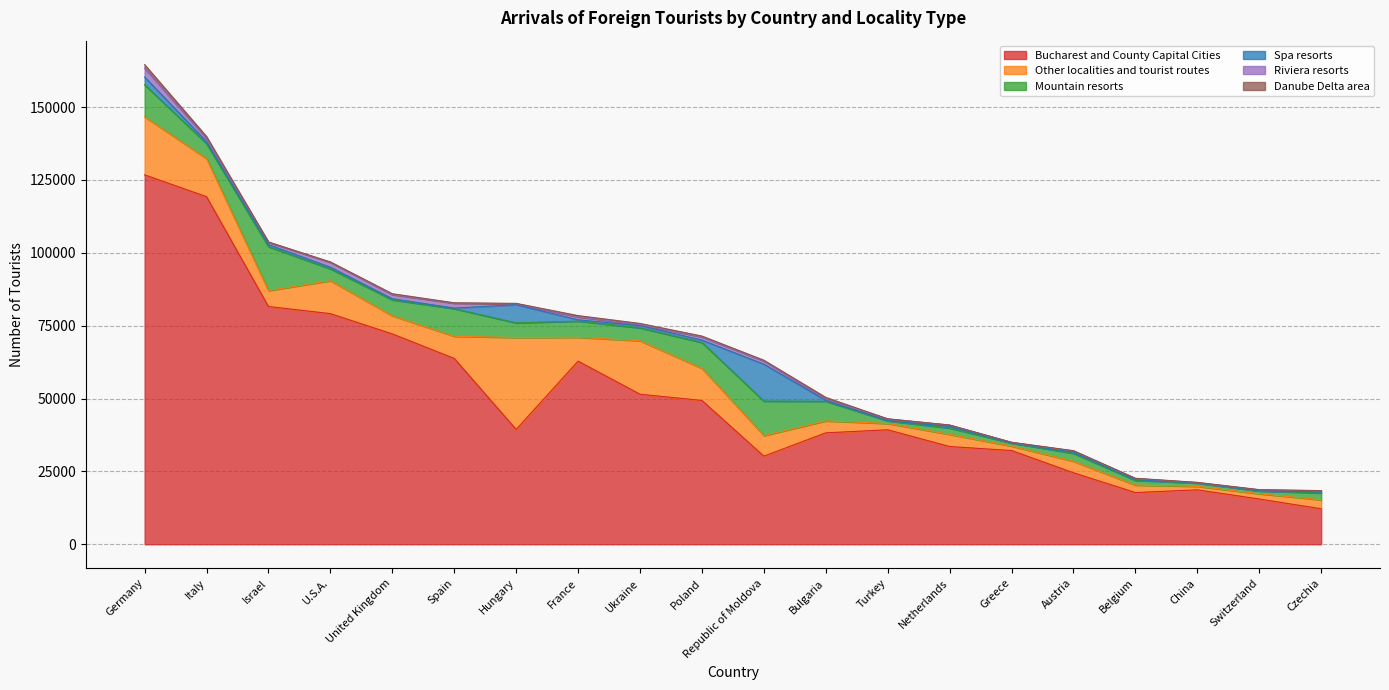

Reading right to left, what are all the values shown in this chart?

Bucharest and County Capital Cities: Czechia=12183	Switzerland=15520	China=18670	Belgium=17744	Austria=24533	Greece=32158	Netherlands=33539	Turkey=39274	Bulgaria=38231	Republic of Moldova=30230	Poland=49335	Ukraine=51483	France=62824	Hungary=39386	Spain=63767	United Kingdom=72180	U.S.A.=79136	Israel=81575	Italy=119260	Germany=126754
Other localities and tourist routes: Czechia=3066	Switzerland=1803	China=1204	Belgium=2560	Austria=3941	Greece=1528	Netherlands=4153	Turkey=2163	Bulgaria=4089	Republic of Moldova=7050	Poland=11029	Ukraine=18340	France=8177	Hungary=31558	Spain=7593	United Kingdom=6225	U.S.A.=11296	Israel=5464	Italy=13064	Germany=19926
Mountain resorts: Czechia=2327	Switzerland=964	China=1131	Belgium=1590	Austria=2714	Greece=1033	Netherlands=2166	Turkey=905	Bulgaria=6736	Republic of Moldova=11837	Poland=8855	Ukraine=4425	France=5568	Hungary=5014	Spain=9483	United Kingdom=5456	U.S.A.=4051	Israel=15099	Italy=5154	Germany=10998
Spa resorts: Czechia=318	Switzerland=90	China=49	Belgium=287	Austria=383	Greece=57	Netherlands=537	Turkey=53	Bulgaria=328	Republic of Moldova=12678	Poland=826	Ukraine=786	France=446	Hungary=6246	Spain=190	United Kingdom=385	U.S.A.=583	Israel=670	Italy=676	Germany=2667
Riviera resorts: Czechia=463	Switzerland=294	China=120	Belgium=366	Austria=431	Greece=196	Netherlands=477	Turkey=627	Bulgaria=413	Republic of Moldova=1104	Poland=1073	Ukraine=366	France=981	Hungary=360	Spain=1665	United Kingdom=1417	U.S.A.=1652	Israel=801	Italy=1081	Germany=3000
Danube Delta area: Czechia=51	Switzerland=66	China=58	Belgium=99	Austria=110	Greece=14	Netherlands=47	Turkey=16	Bulgaria=596	Republic of Moldova=249	Poland=318	Ukraine=371	France=461	Hungary=90	Spain=156	United Kingdom=305	U.S.A.=156	Israel=106	Italy=672	Germany=1224